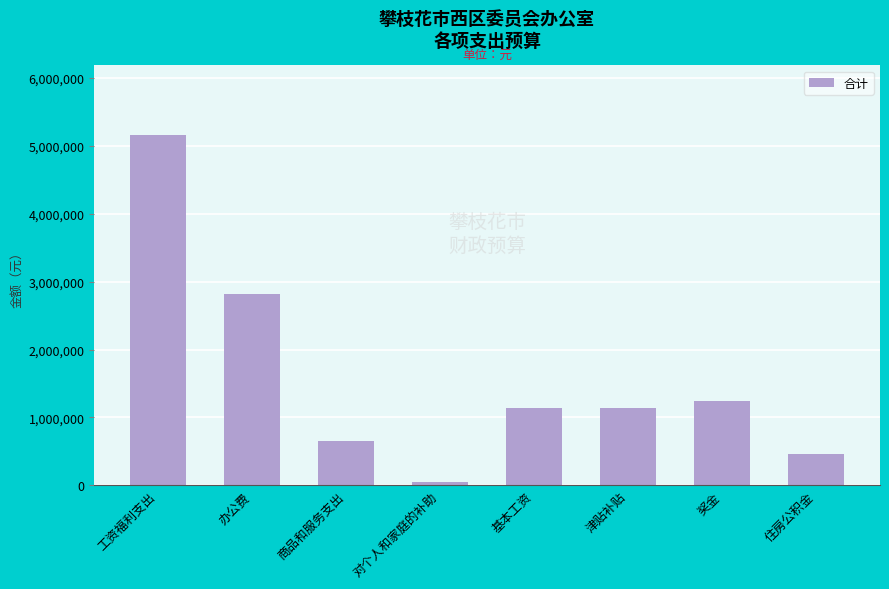

True or false: the data shows 456517.0 at 住房公积金.

True